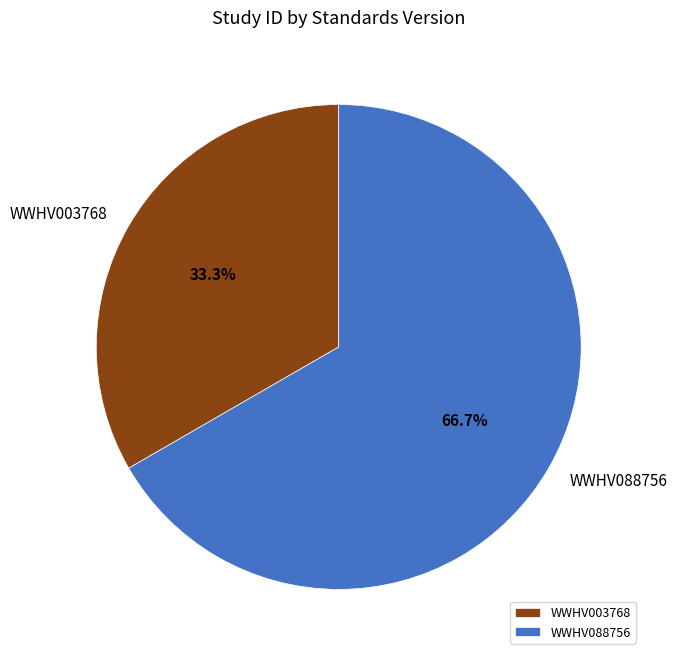

Count the number of slices in the pie.

2